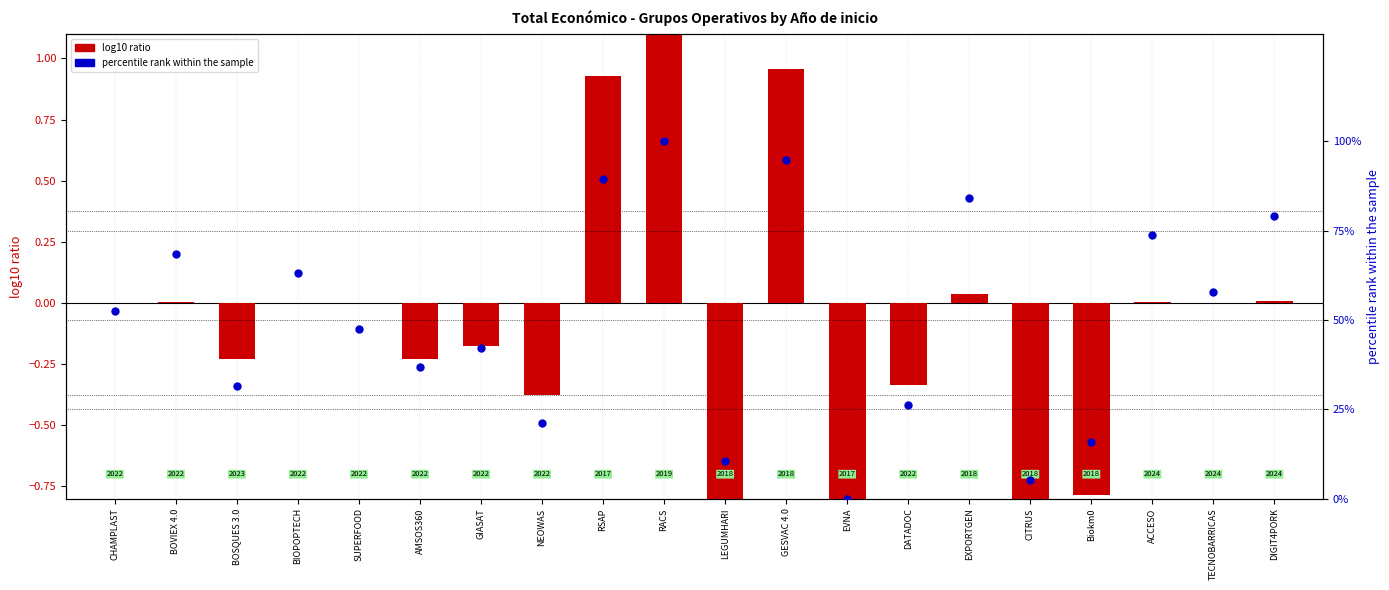

Which series has the widest spread of Y values?

percentile rank within the sample